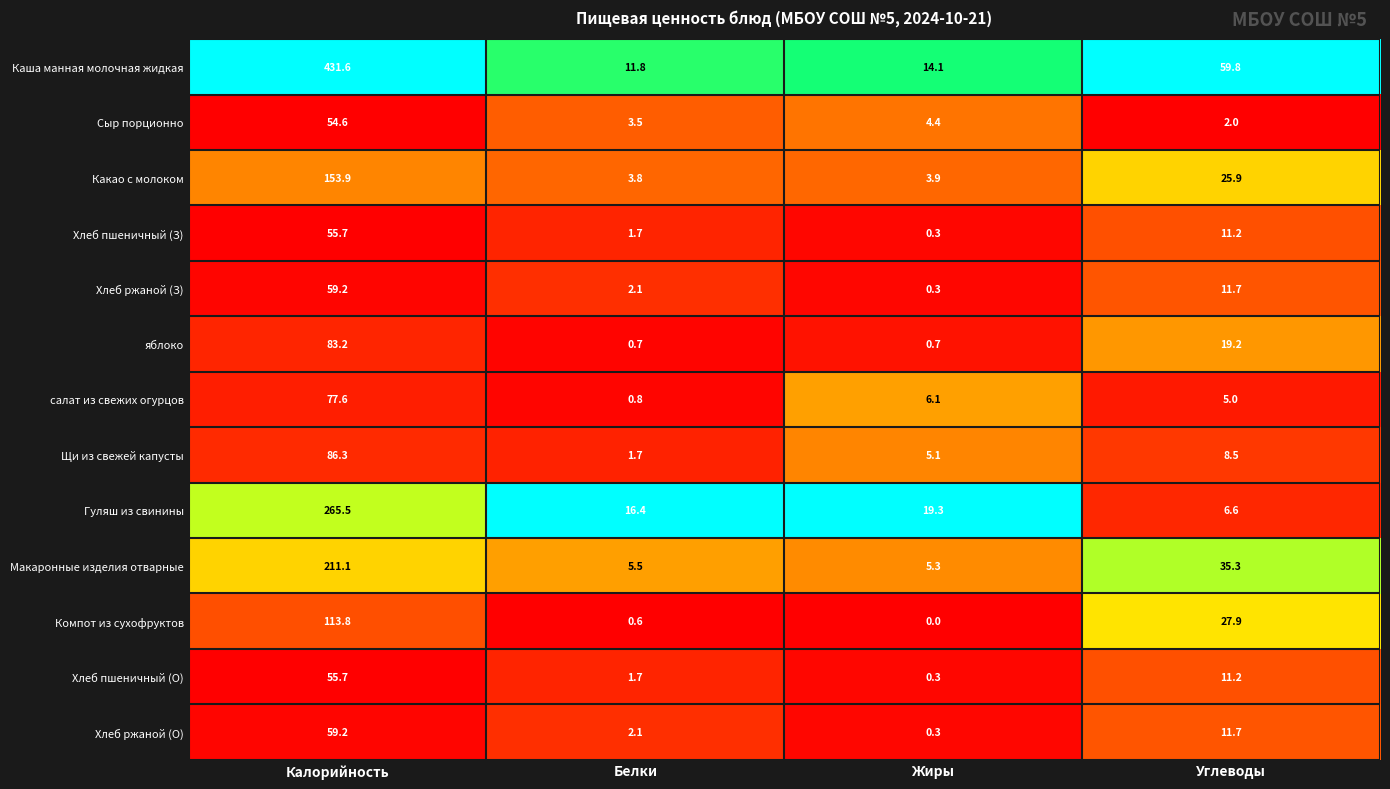

Which category has the lowest value in the салат из свежих огурцов series?

Белки